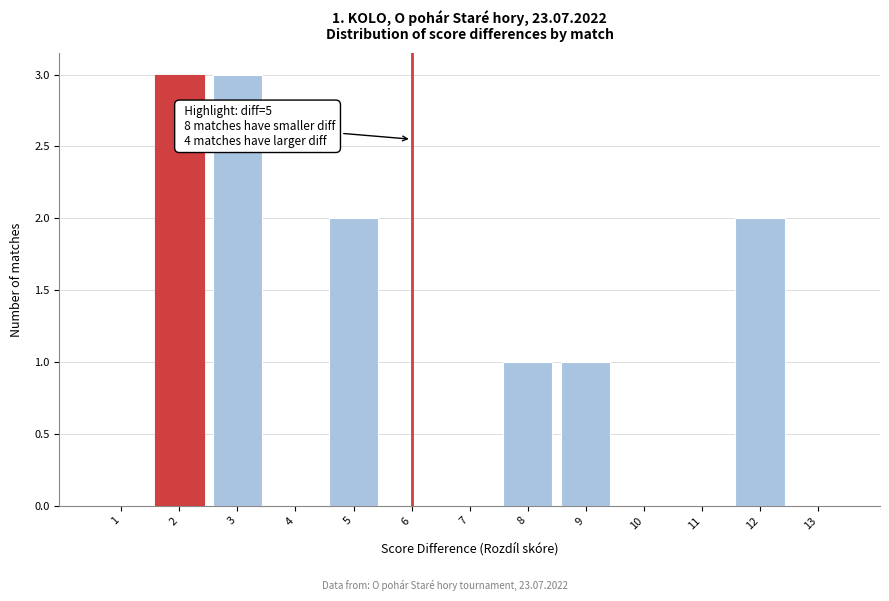

Reading left to right, what are all the values shown in this chart?

1=0	2=3	3=3	4=0	5=2	6=0	7=0	8=1	9=1	10=0	11=0	12=2	13=0